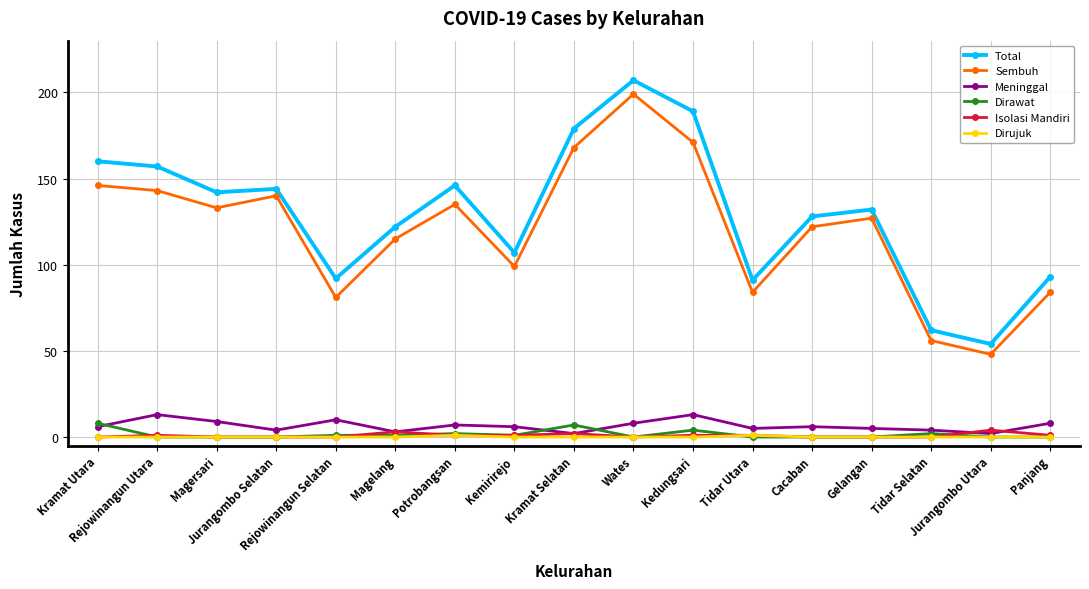

What is the highest value of the Dirawat series?

8